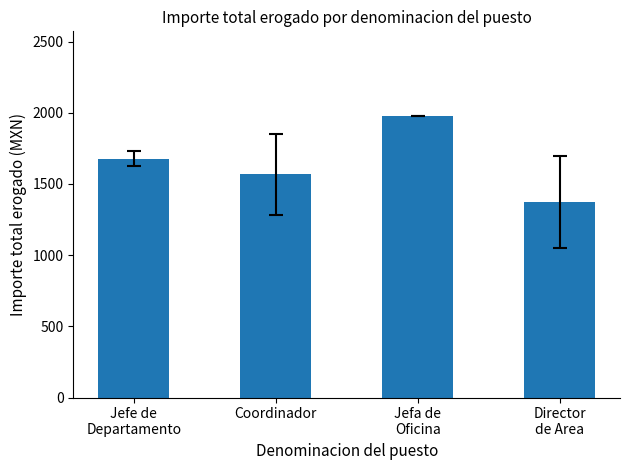

What is the sum of the values at Director
de Area and Coordinador?

2941.6